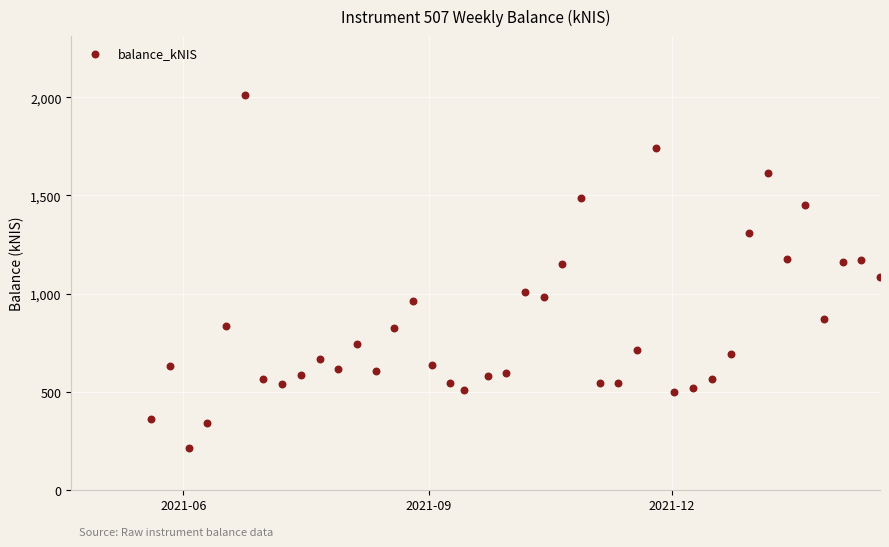

What is the range of X values (max minus min)?

273.0